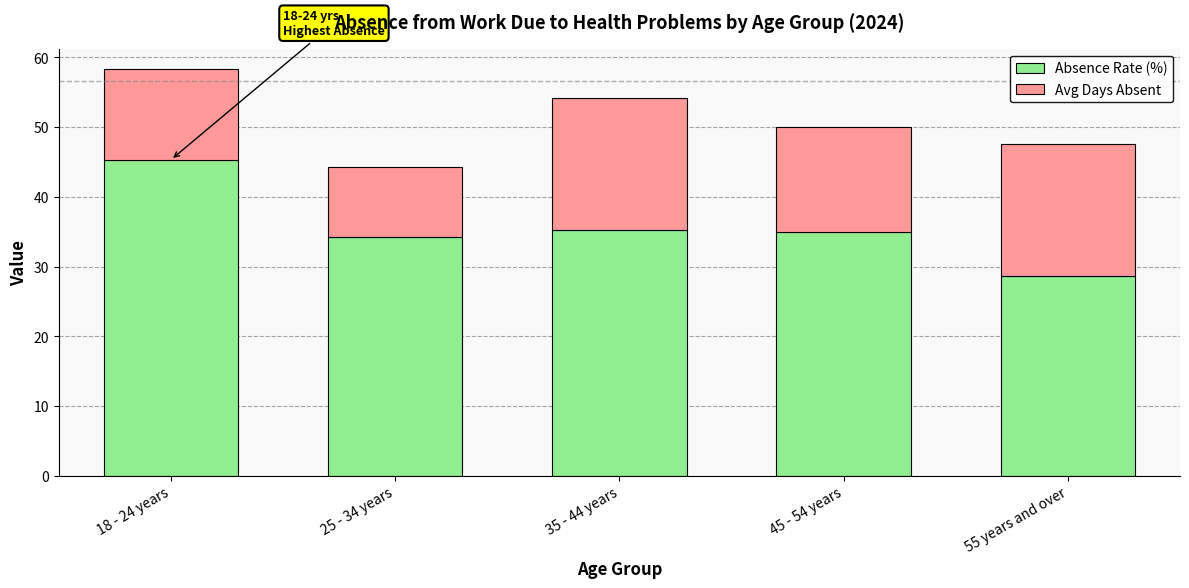

What is the sum of all Absence Rate (%) values?

178.4